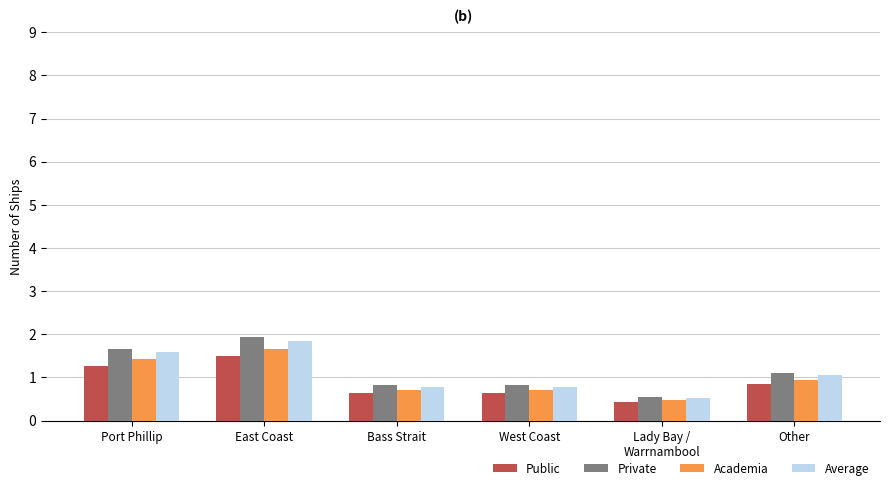

What is the average value of the Average series?

1.1